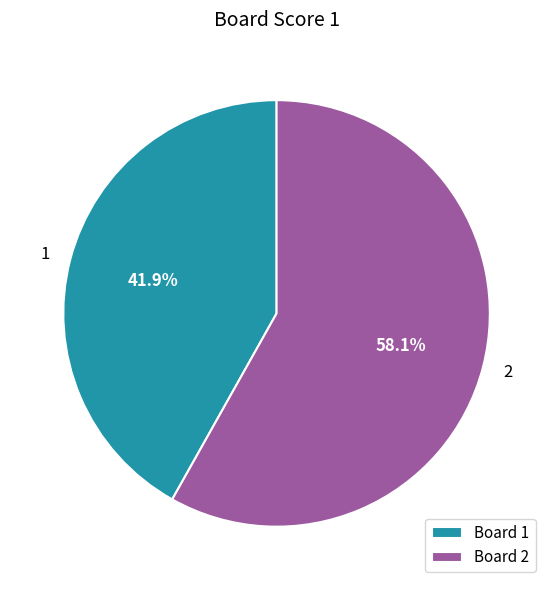

Combined, what portion of the pie is Board 2 and Board 1?

100.0%